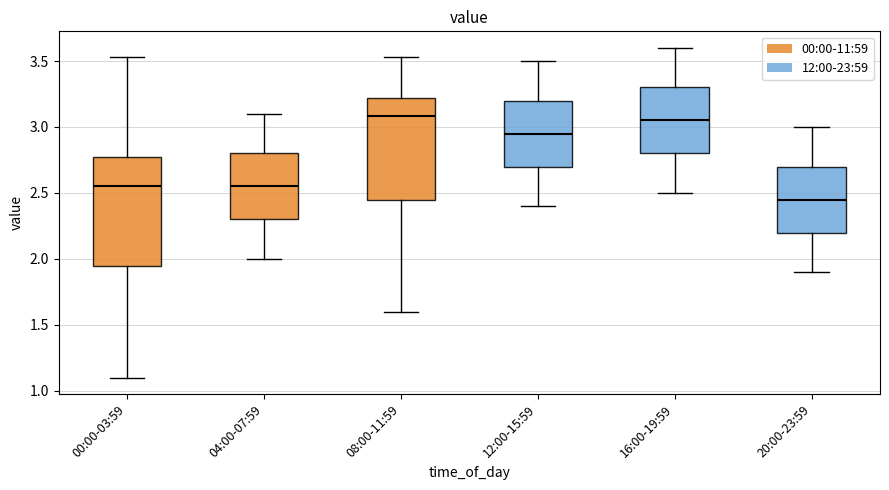

Comparing the boxes themselves (not the whiskers), which one is the tallest?

00:00-03:59